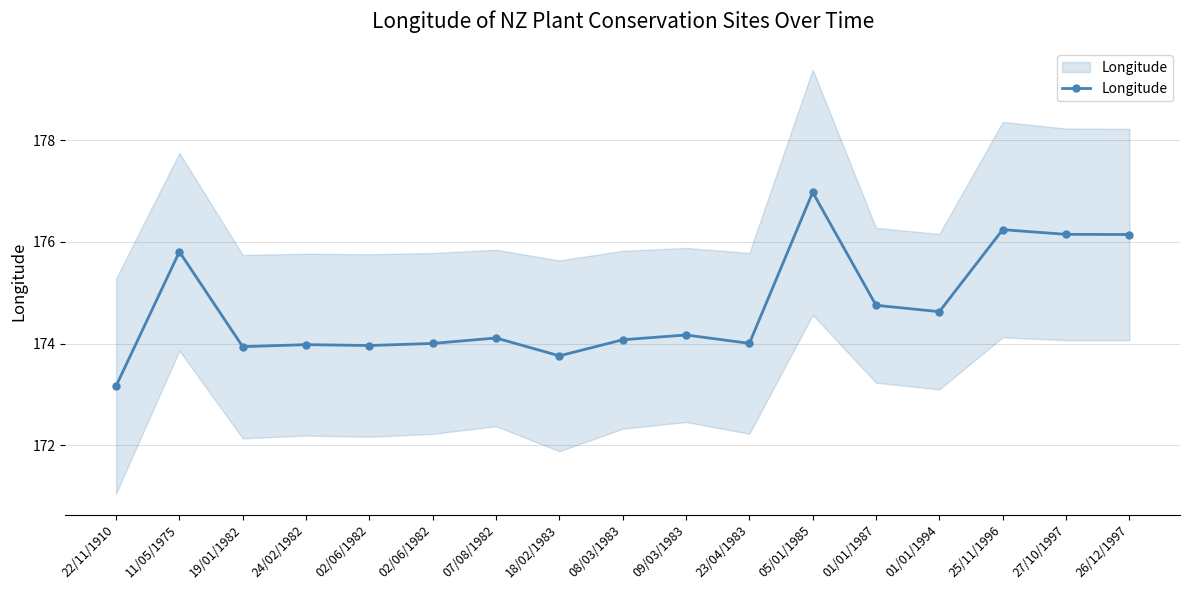

Count the number of values greater than 174.

12